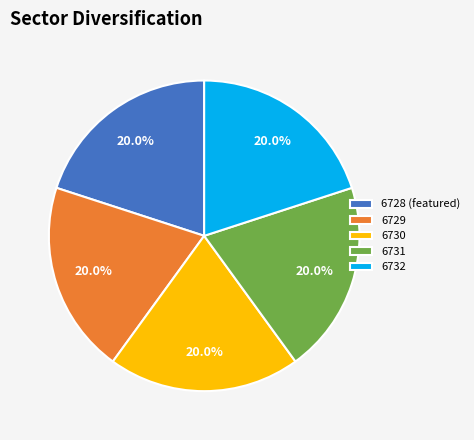

To the nearest percent, what is the average slice percentage?

20%